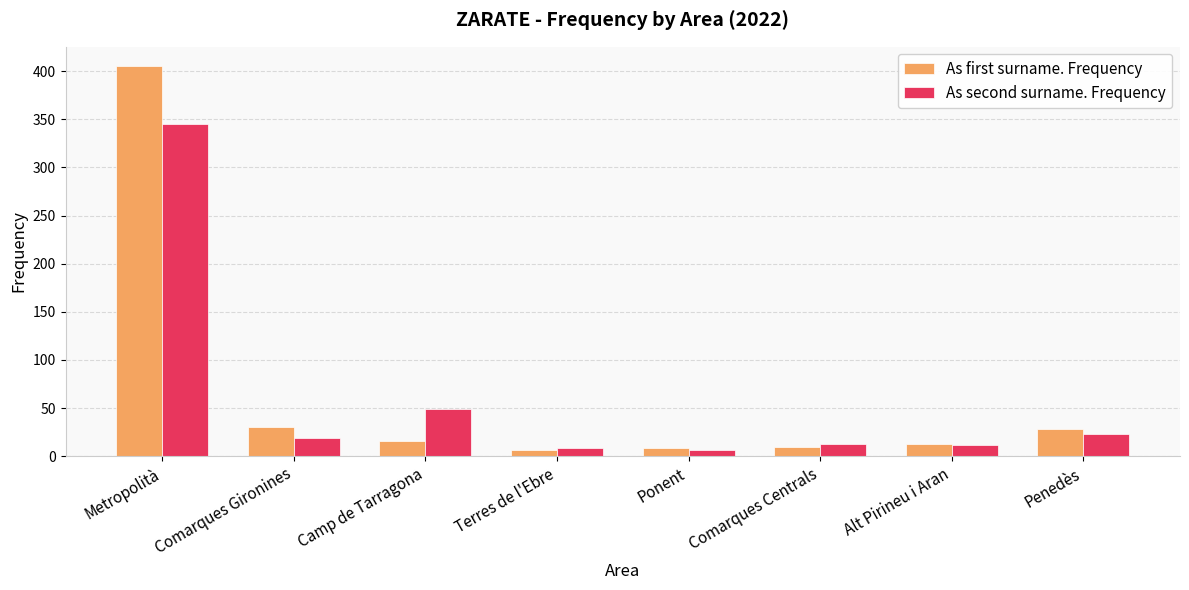

True or false: As first surname. Frequency has a value of 16 at Comarques Gironines.

False